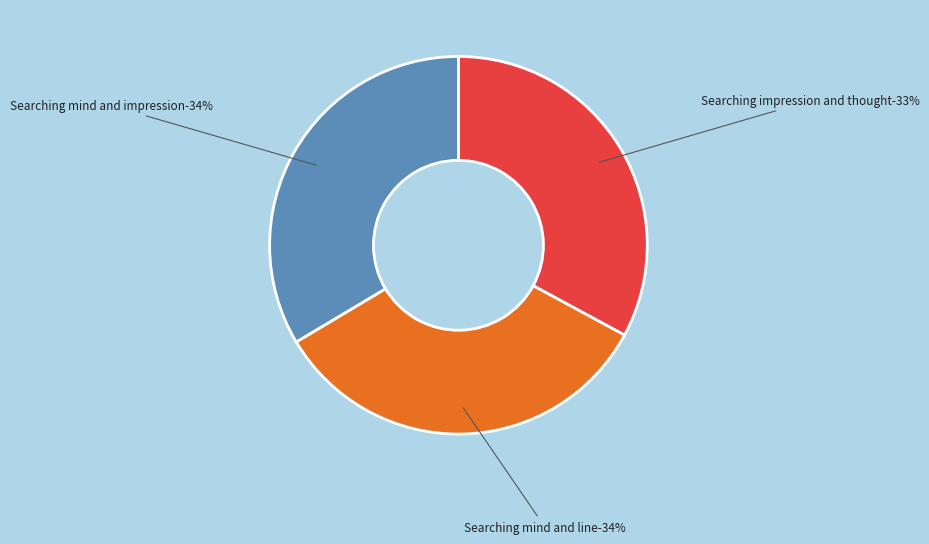

What percentage is the Searching mind and impression slice, to the nearest percent?

34%